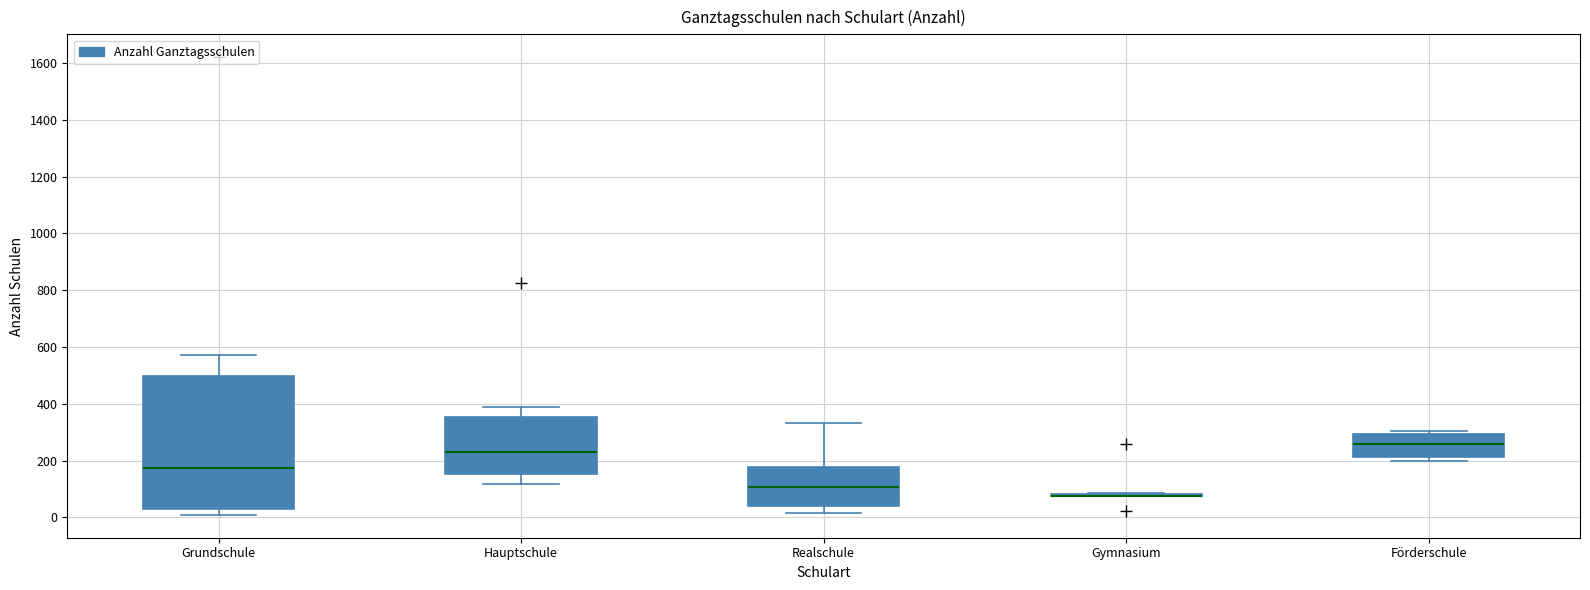

Where does the median line of the box for Realschule sit on the y-axis? The values are not printed on the chart, so give them approximately, as read against the axis.

100